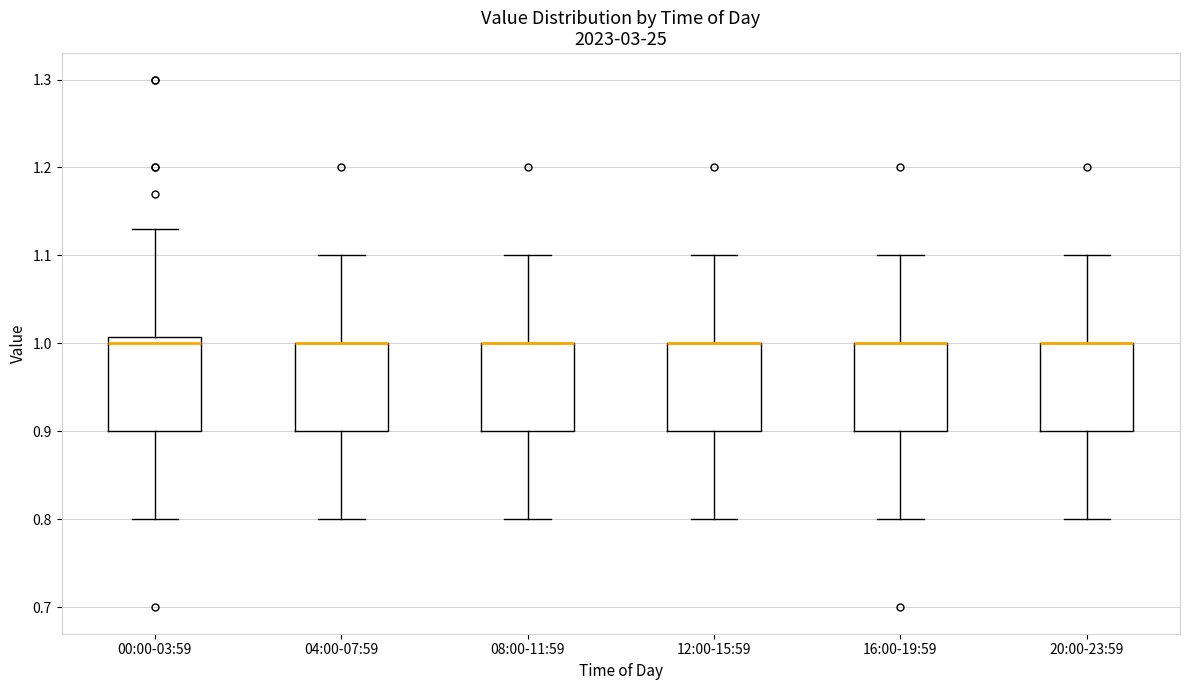

Reading left to right, read every box against the y-axis: the position of its median line, the range the box covers, and the ends of its whiskers. The values are not printed on the chart, so give them approximately, as read against the axis.

00:00-03:59: median 1.00, box 0.90 to 1.01, whiskers 0.80 to 1.13
04:00-07:59: median 1.00 (drawn on the box's upper edge), box 0.90 to 1.00, whiskers 0.80 to 1.10
08:00-11:59: median 1.00 (drawn on the box's upper edge), box 0.90 to 1.00, whiskers 0.80 to 1.10
12:00-15:59: median 1.00 (drawn on the box's upper edge), box 0.90 to 1.00, whiskers 0.80 to 1.10
16:00-19:59: median 1.00 (drawn on the box's upper edge), box 0.90 to 1.00, whiskers 0.80 to 1.10
20:00-23:59: median 1.00 (drawn on the box's upper edge), box 0.90 to 1.00, whiskers 0.80 to 1.10